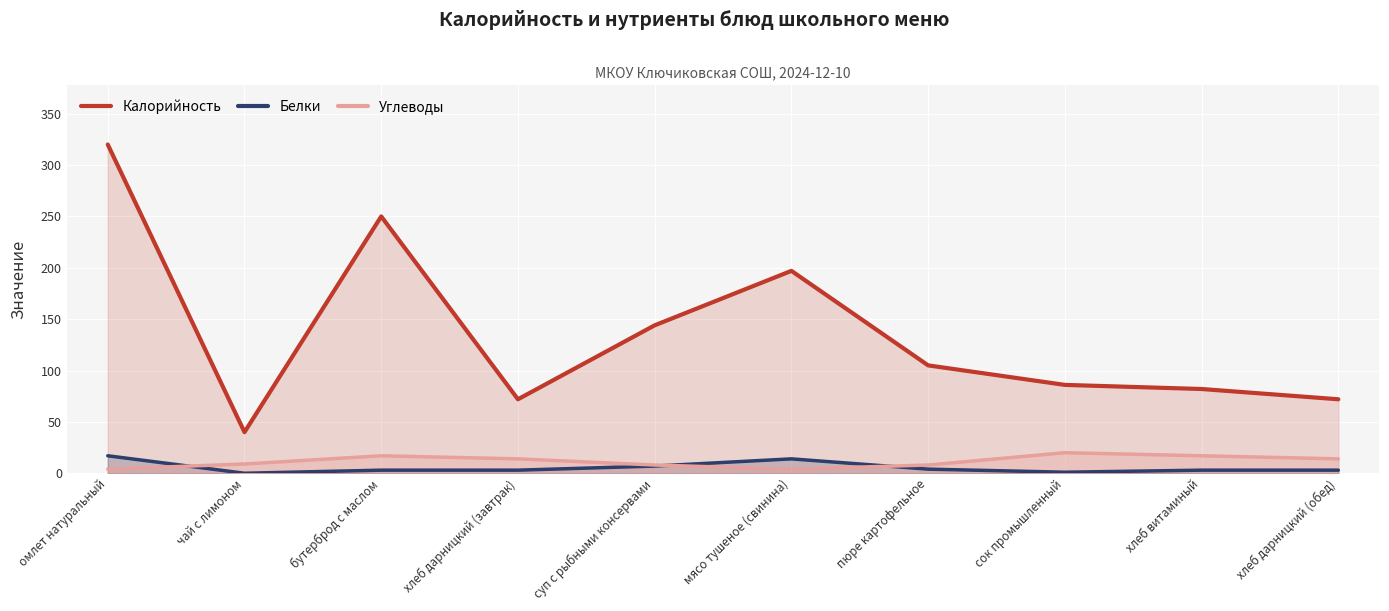

How many lines are shown in the chart?

3